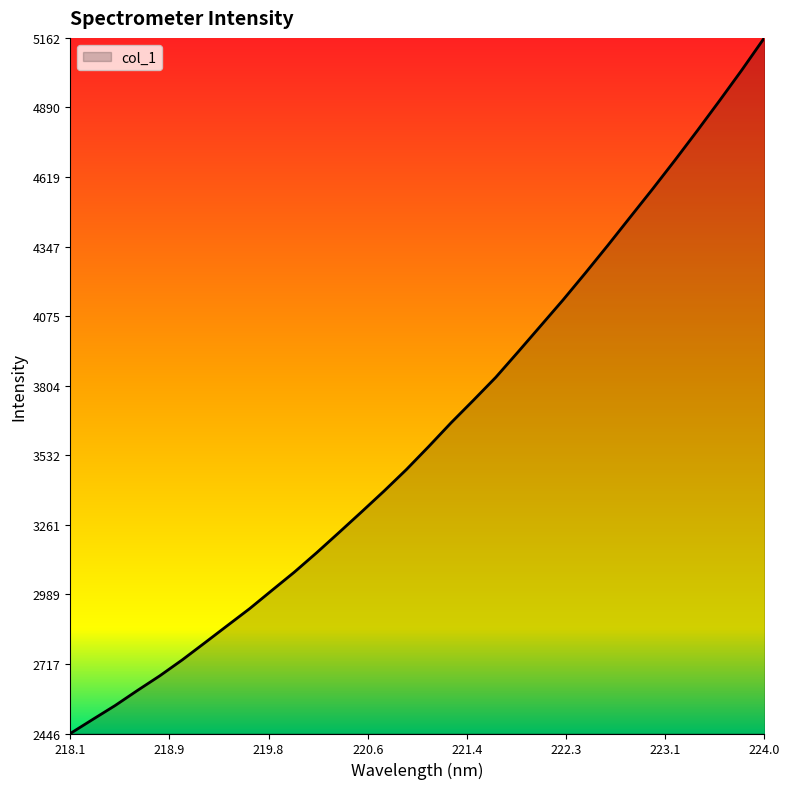

How many lines are shown in the chart?

1